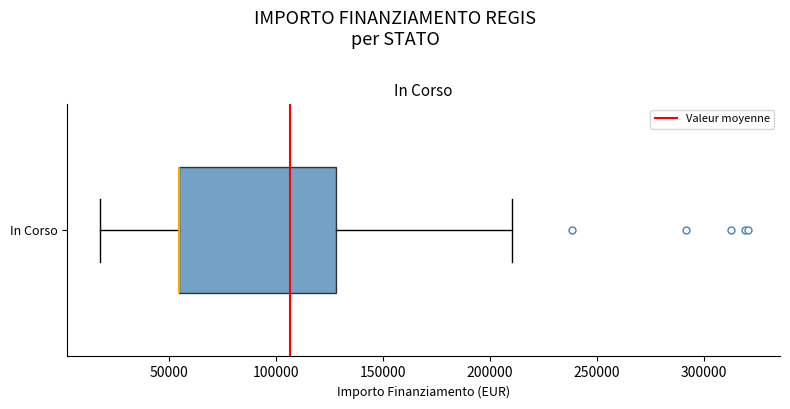

Transcribe this box plot: give where the median line is, the range the box spans, and where the two whiskers end, as read against the x-axis. The values are not printed on the chart, so give them approximately, as read against the axis.

median 55000 (drawn on the box's left edge), box 55000 to 130000, whiskers 20000 to 210000